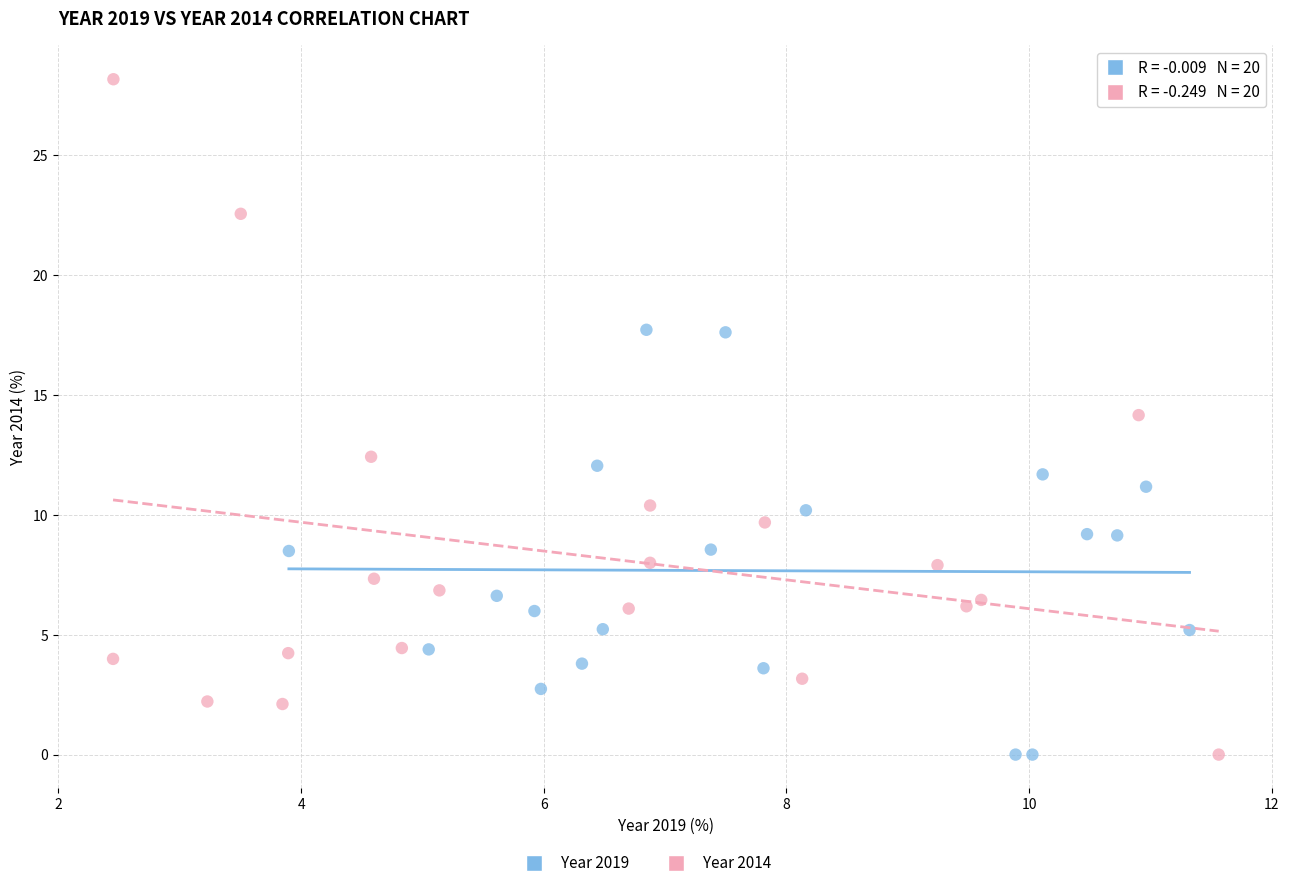

Which series reaches the maximum Y coordinate?

Year 2014